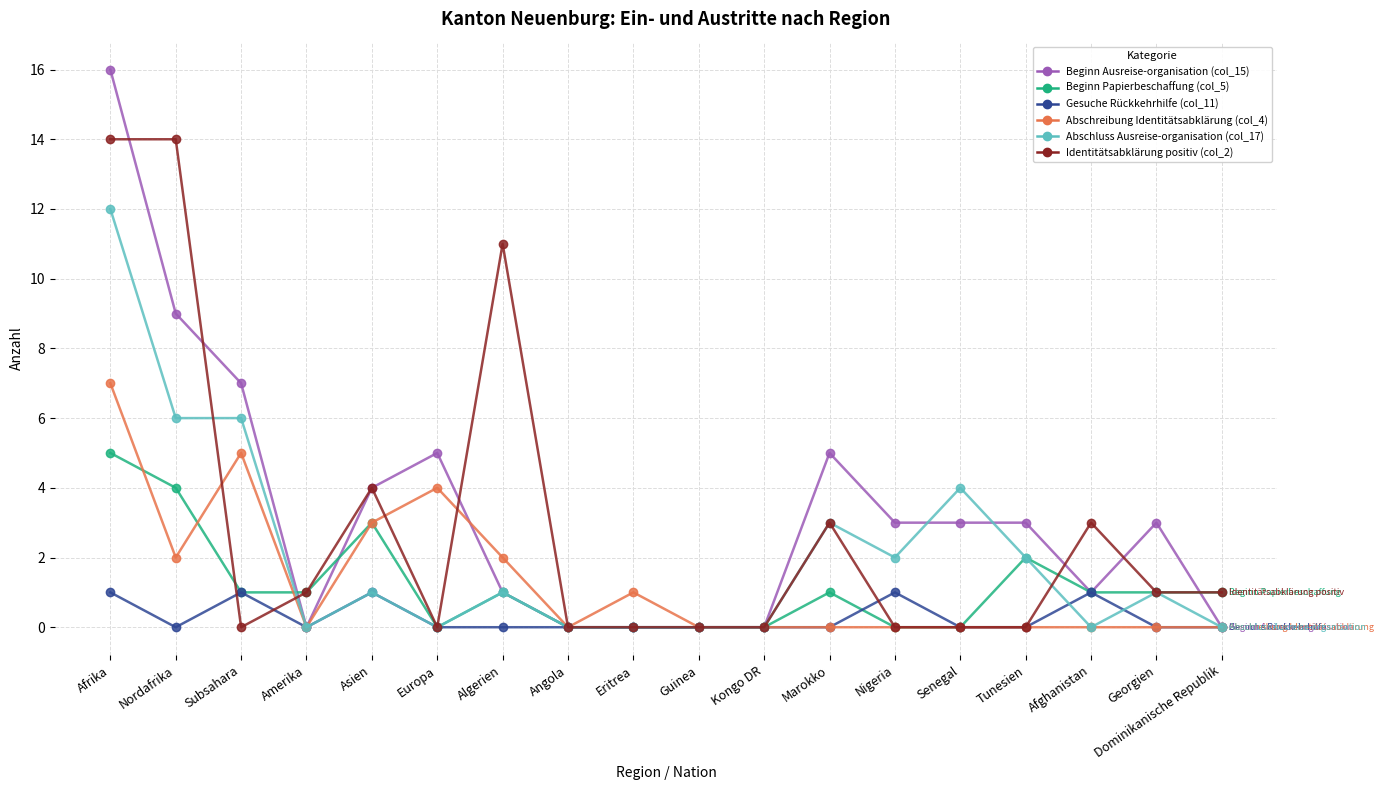

Rank the series by their maximum value, from lowest to highest.

Gesuche Rückkehrhilfe (col_11), Beginn Papierbeschaffung (col_5), Abschreibung Identitätsabklärung (col_4), Abschluss Ausreise-organisation (col_17), Identitätsabklärung positiv (col_2), Beginn Ausreise-organisation (col_15)